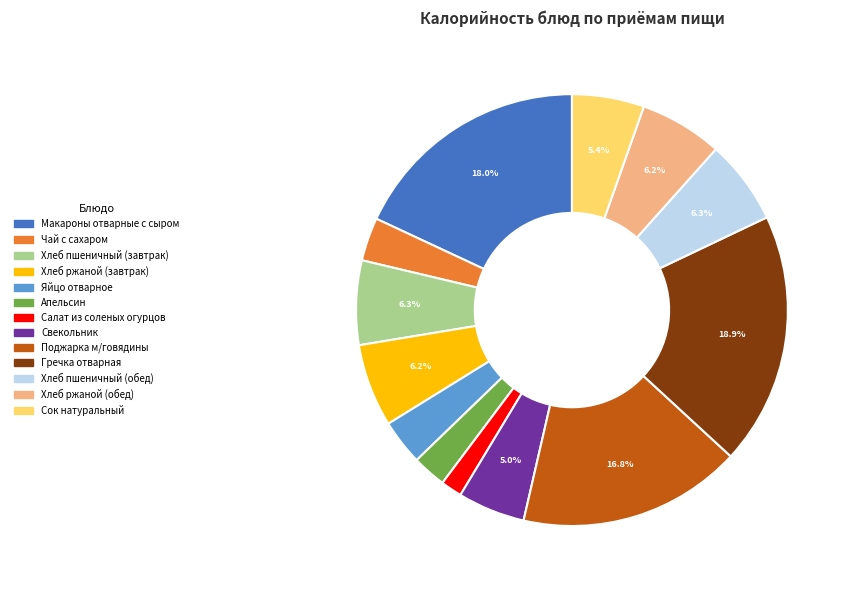

How many slices are in this pie chart?

13